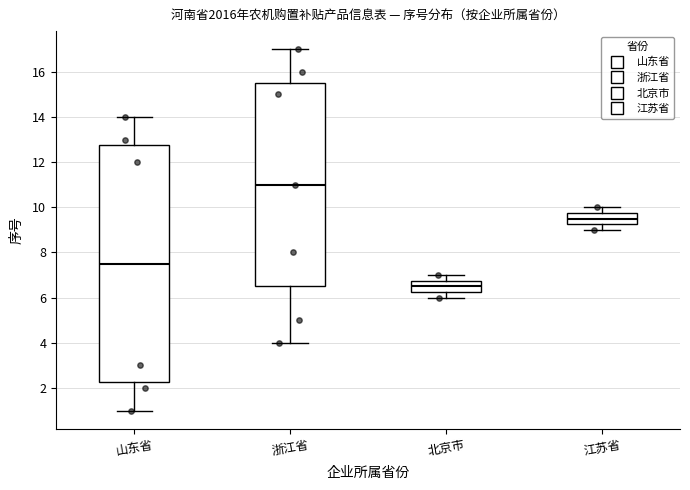

Reading left to right, transcribe this box plot: for each box, give where its median line is, the range the box spans, and where its two whiskers end, as read against the y-axis. The values are not printed on the chart, so give them approximately, as read against the axis.

山东省: median 7.6, box 2.2 to 12.8, whiskers 1.0 to 14.0
浙江省: median 11.0, box 6.6 to 15.6, whiskers 4.0 to 17.0
北京市: median 6.6, box 6.2 to 6.8, whiskers 6.0 to 7.0
江苏省: median 9.6, box 9.2 to 9.8, whiskers 9.0 to 10.0